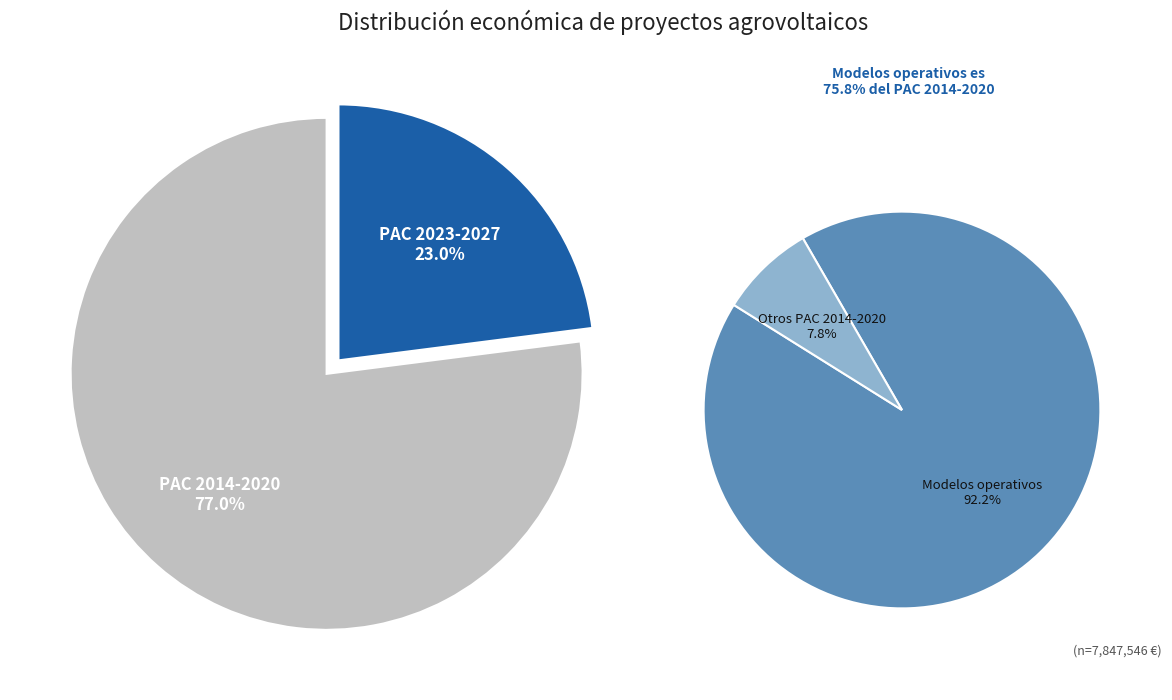

Which category has the biggest portion of the pie?

Modelos operativos